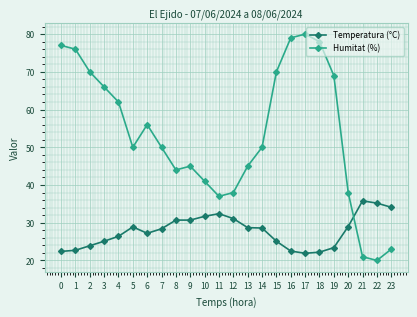

At how many categories does at least one series exceed 48?

14